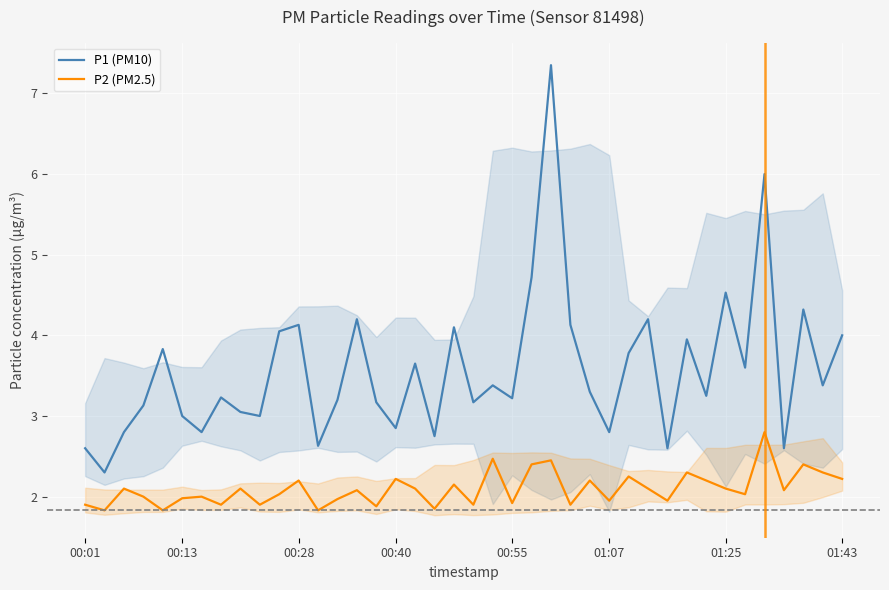

True or false: P1 (PM10) and P2 (PM2.5) cross at least once.

False